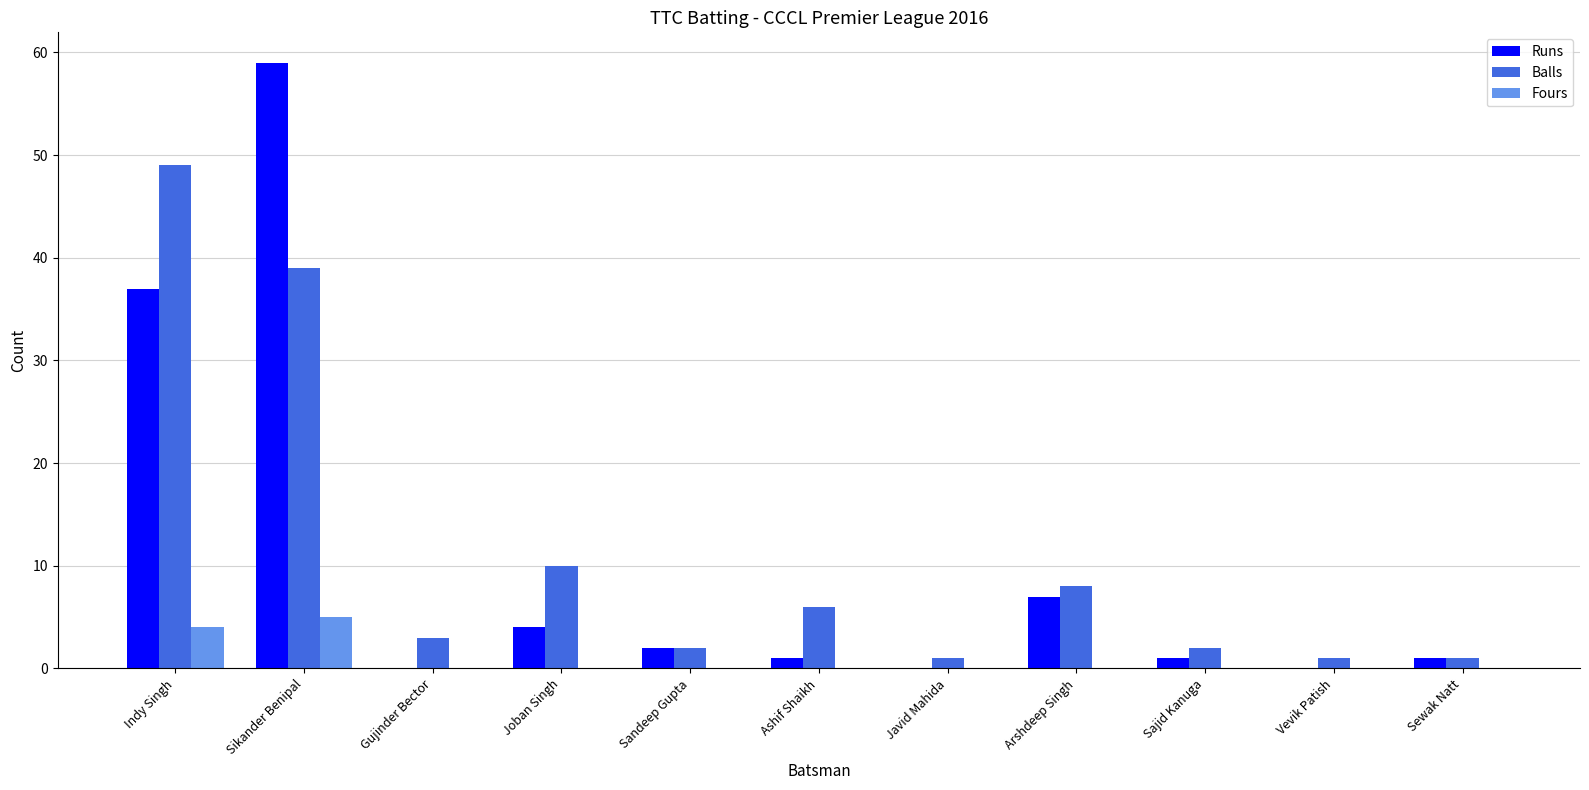

How many categories are shown in the chart?

11